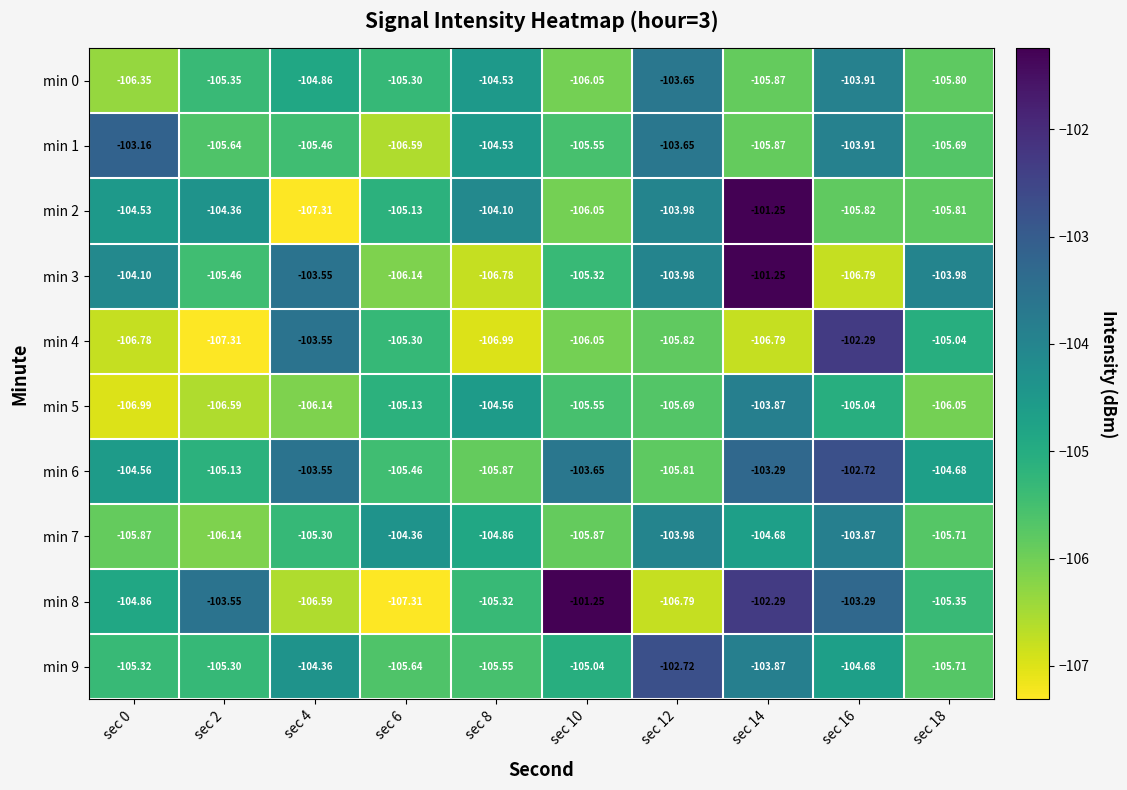

Is the value of min 5 at sec 18 greater than the value of min 6 at sec 18?

No